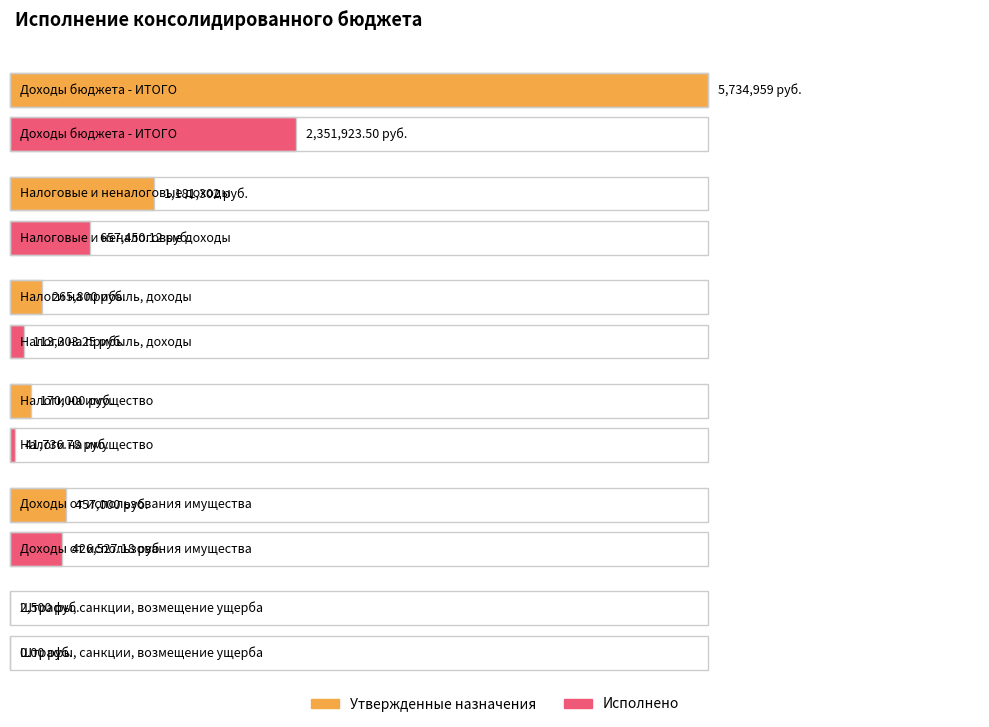

Reading right to left, transcribe all the data shown in this chart.

Утвержденные назначения: ШТРАФЫ, САНКЦИИ, ВОЗМЕЩЕНИЕ УЩЕРБА=2500.0	ДОХОДЫ ОТ ИСПОЛЬЗОВАНИЯ ИМУЩЕСТВА=457000.0	НАЛОГИ НА ИМУЩЕСТВО=170000.0	НАЛОГИ НА ПРИБЫЛЬ, ДОХОДЫ=265800.0	НАЛОГОВЫЕ И НЕНАЛОГОВЫЕ ДОХОДЫ=1181302.0	Доходы бюджета - ИТОГО=5734959.0
Исполнено: ШТРАФЫ, САНКЦИИ, ВОЗМЕЩЕНИЕ УЩЕРБА=0.0	ДОХОДЫ ОТ ИСПОЛЬЗОВАНИЯ ИМУЩЕСТВА=426527.2	НАЛОГИ НА ИМУЩЕСТВО=41736.8	НАЛОГИ НА ПРИБЫЛЬ, ДОХОДЫ=113303.2	НАЛОГОВЫЕ И НЕНАЛОГОВЫЕ ДОХОДЫ=657450.1	Доходы бюджета - ИТОГО=2351923.5